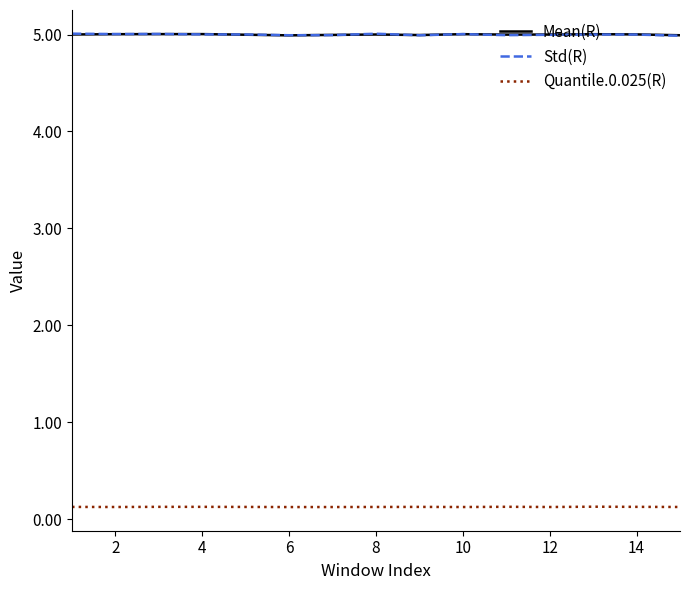

What is the minimum value for Std(R)?

5.0